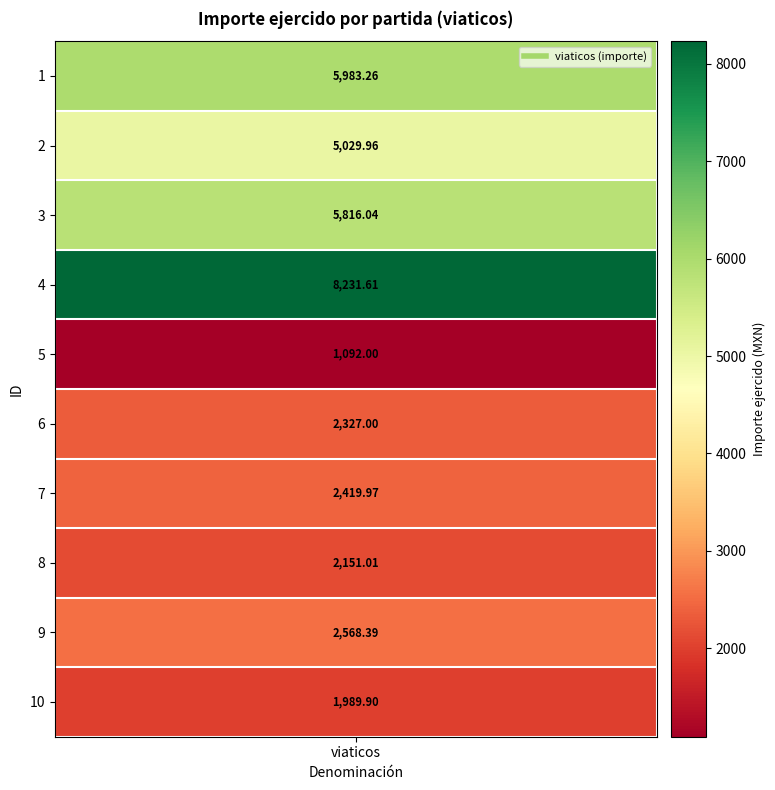

Reading left to right, list all the values displayed in this chart.

1=5983.3	2=5030.0	3=5816.0	4=8231.6	5=1092.0	6=2327.0	7=2420.0	8=2151.0	9=2568.4	10=1989.9